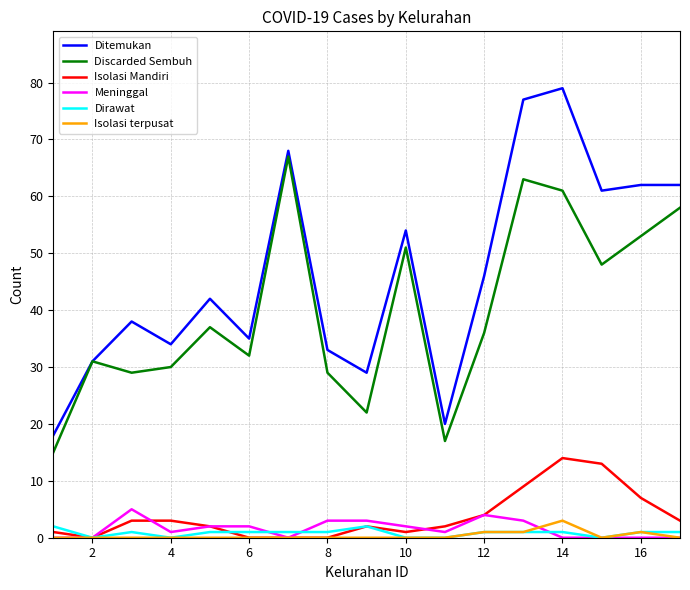

What is the greatest value displayed?

79